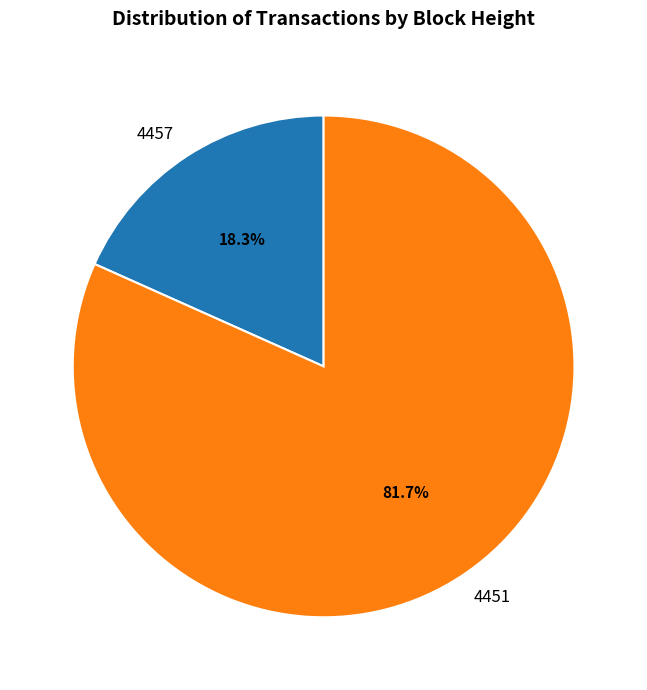

To the nearest percent, what is the difference between the largest and smallest slice percentages?

63%